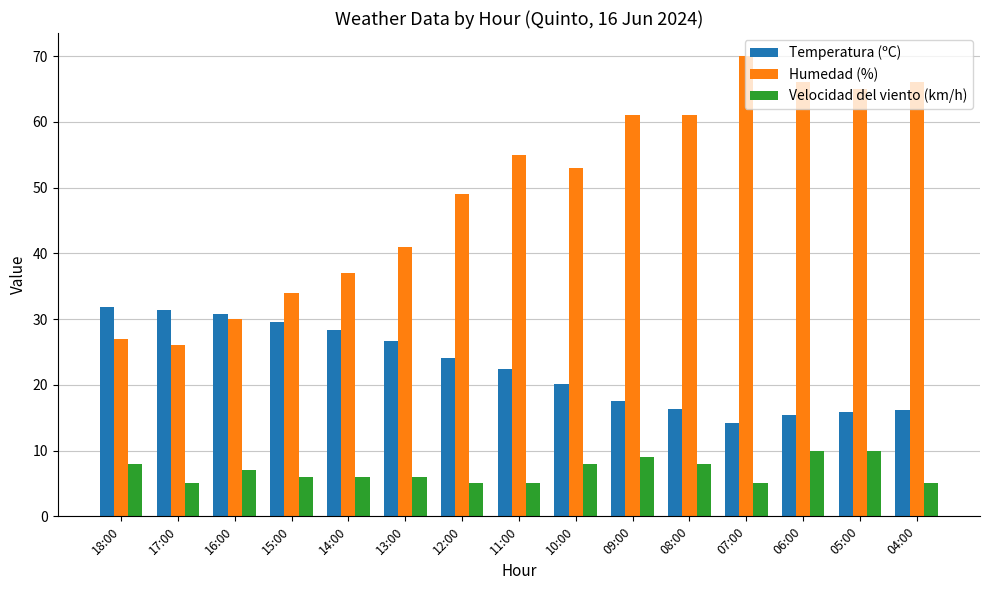

Which series has the largest total across all categories?

Humedad (%)